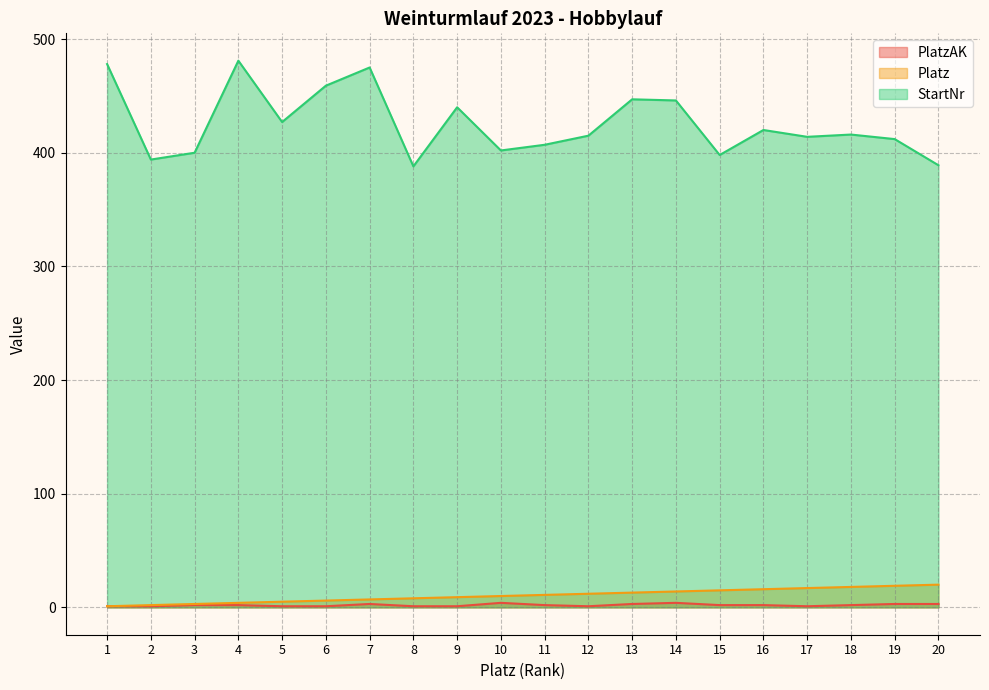

Rank the series by their maximum value, from highest to lowest.

StartNr, Platz, PlatzAK